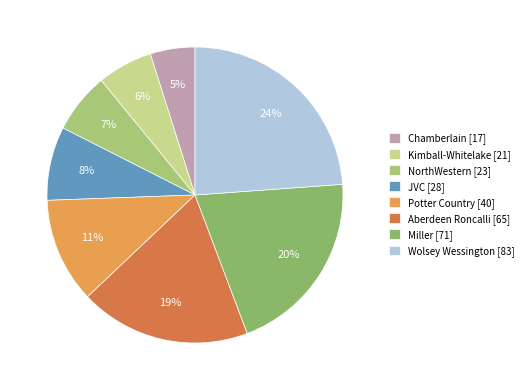

Which slice is the largest?

Wolsey Wessington